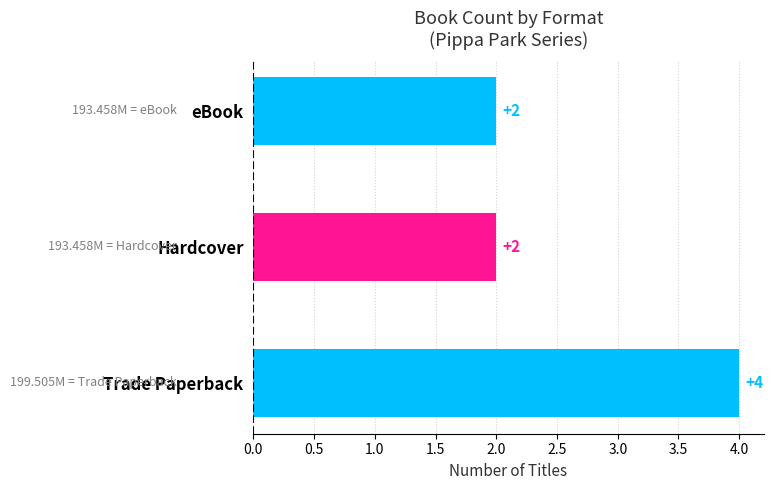

Approximately how many times larger is the value at Hardcover compared to Trade Paperback?

0.5